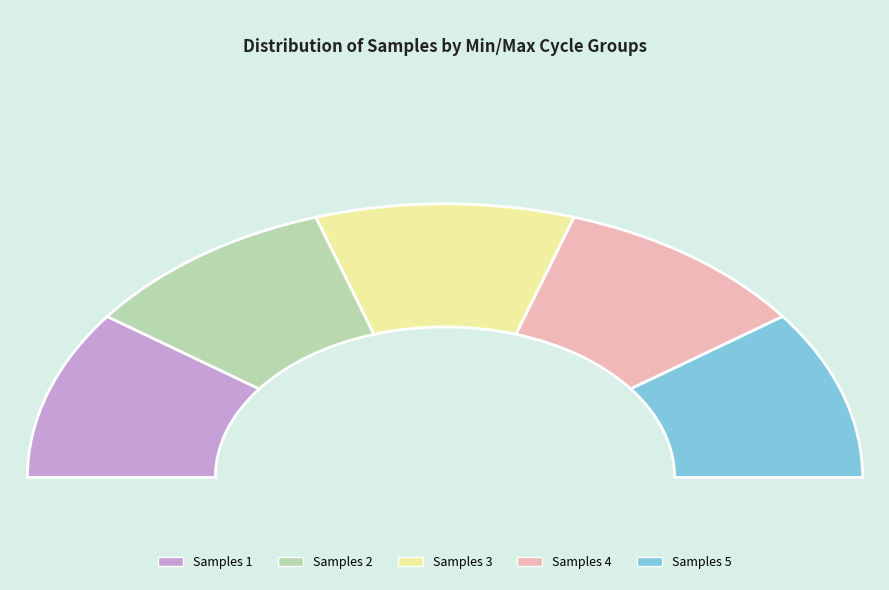

Is 28/20060 the majority of the pie?

No